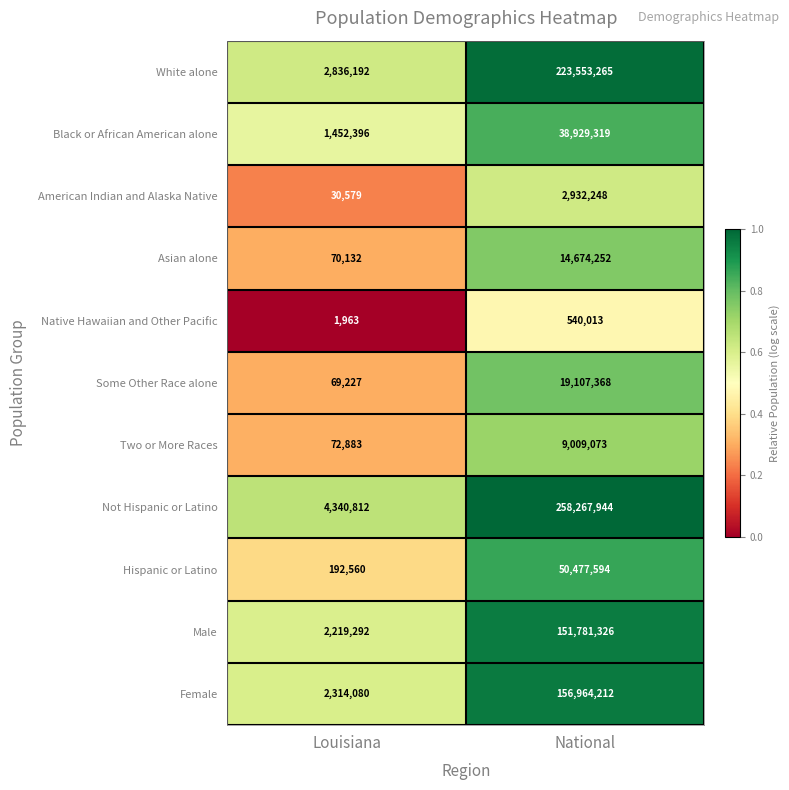

What is the difference between the maximum and minimum values in the American Indian and Alaska Native series?

2901669